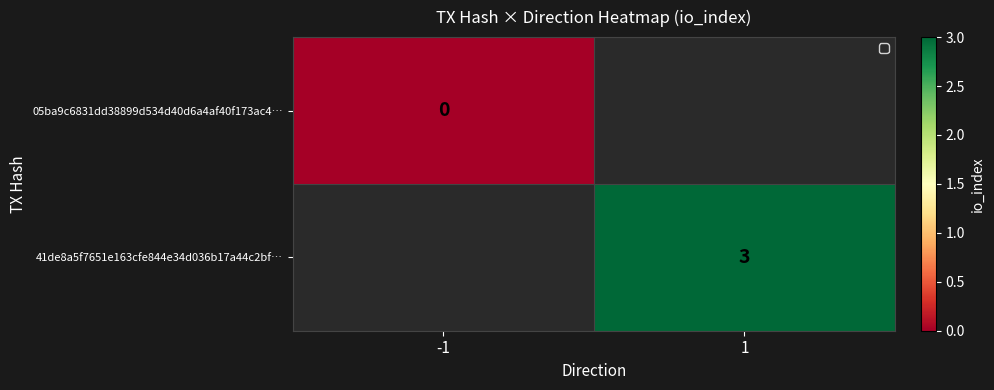

The 05ba9c6831dd38899d534d40d6a4af40f173ac4… series shows 0.0 at -1. True or false?

True